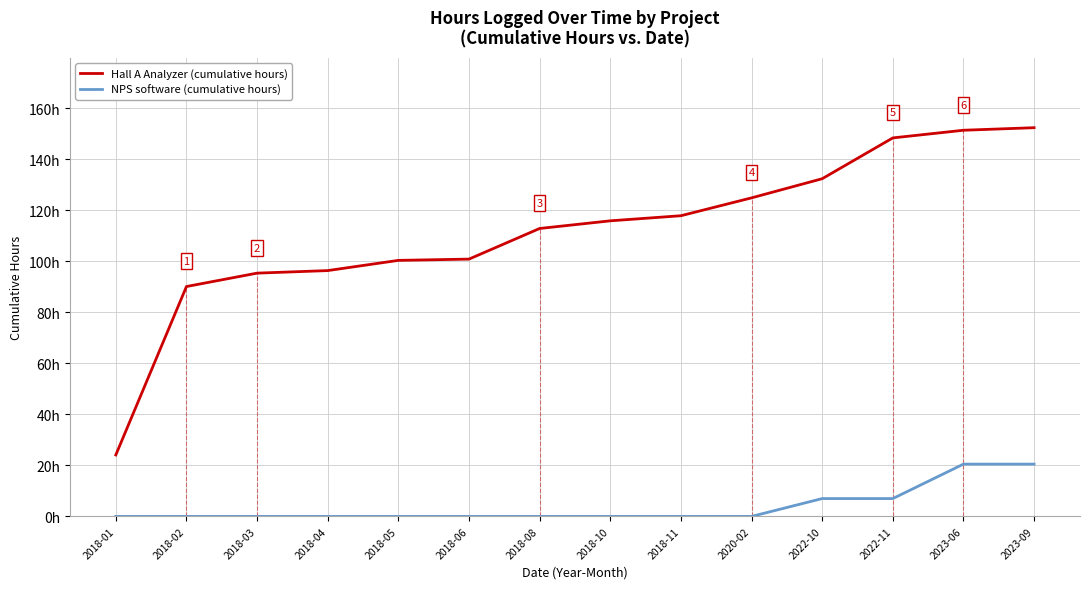

Is this an area chart (filled region under the line)?

No